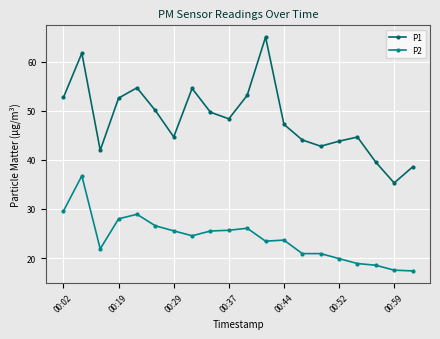

What is the highest value of the P2 series?

36.8